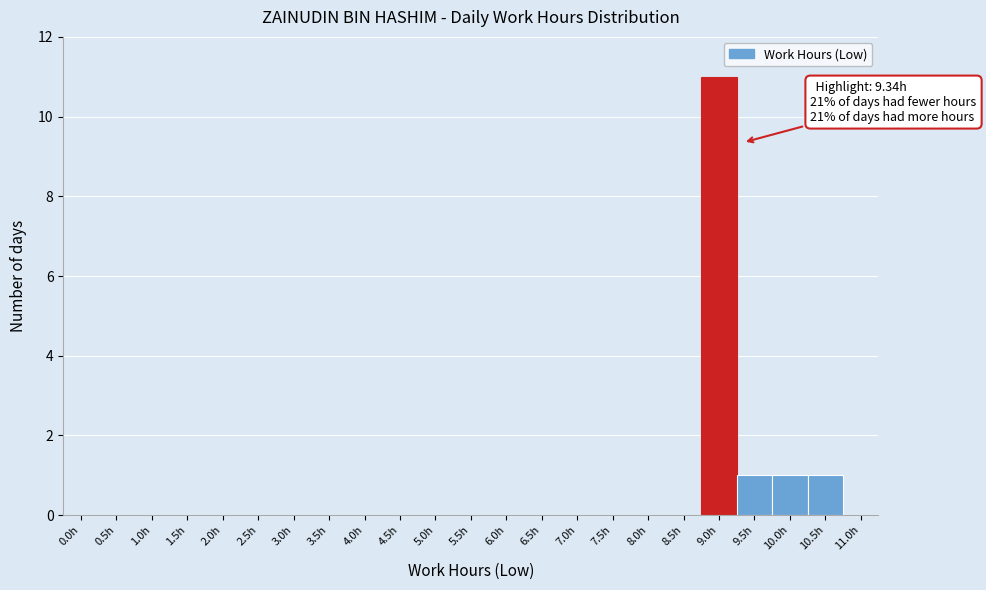

Reading right to left, what are all the values shown in this chart?

11.0h=0	10.5h=1	10.0h=1	9.5h=1	9.0h=11	8.5h=0	8.0h=0	7.5h=0	7.0h=0	6.5h=0	6.0h=0	5.5h=0	5.0h=0	4.5h=0	4.0h=0	3.5h=0	3.0h=0	2.5h=0	2.0h=0	1.5h=0	1.0h=0	0.5h=0	0.0h=0